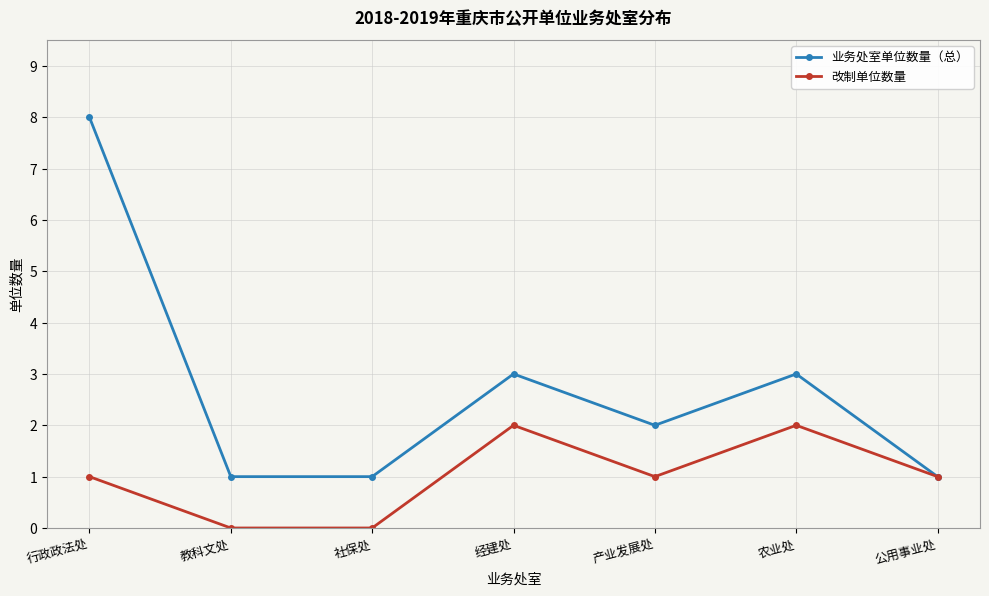

What are all the series names shown in the legend?

业务处室单位数量（总）, 改制单位数量